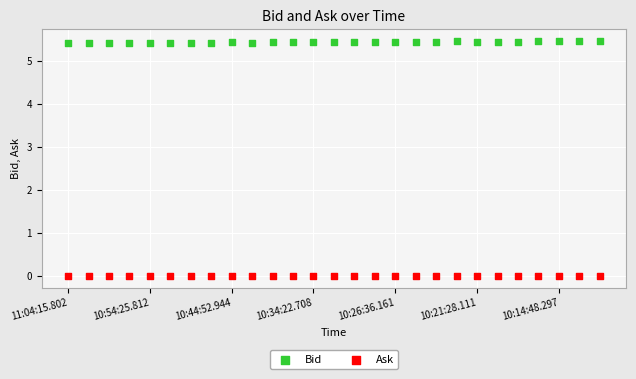

Which series contains the lowest Y value?

Ask